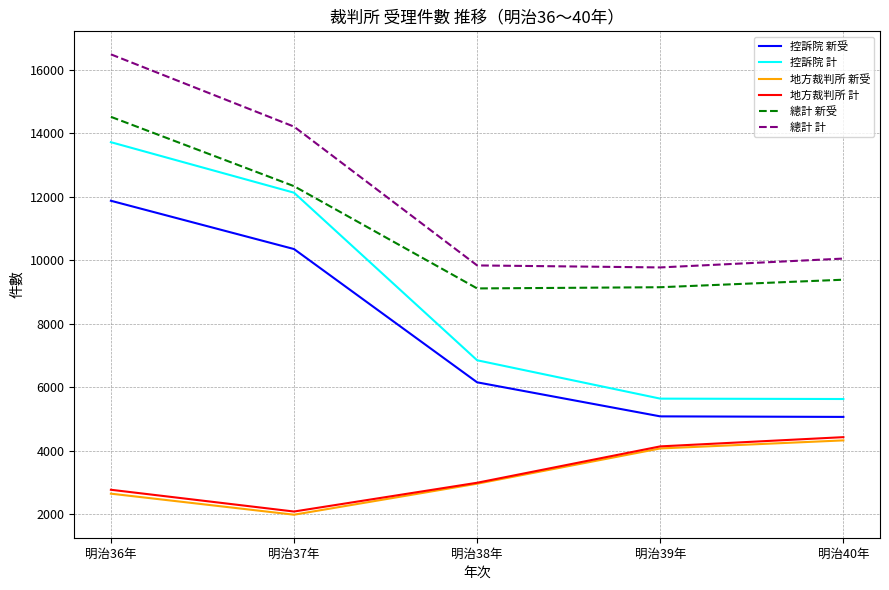

Does the chart display data point markers on the line(s)?

No